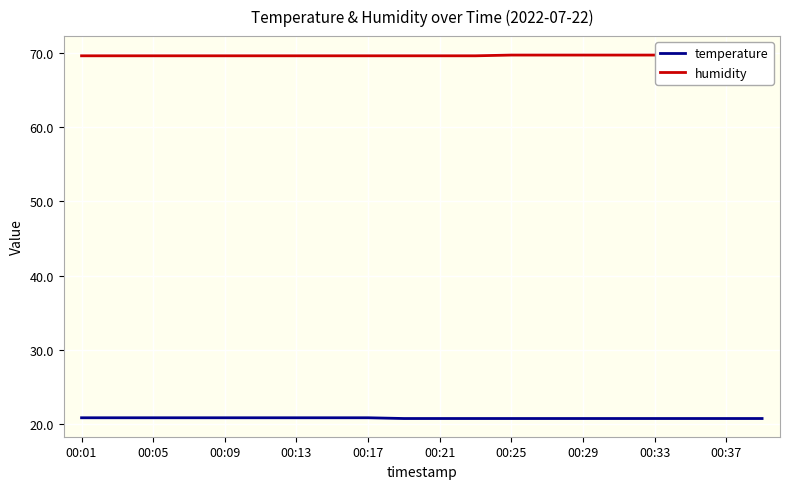

Rank the series by their maximum value, from lowest to highest.

temperature, humidity